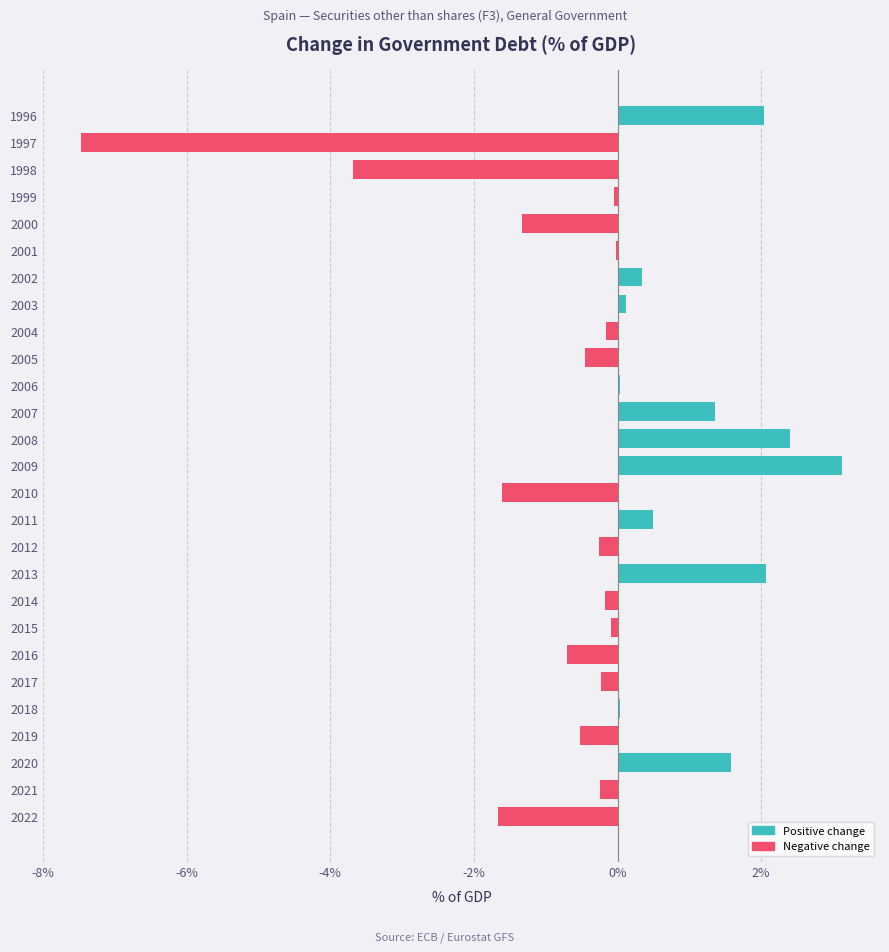

Count the number of data series in this chart.

1